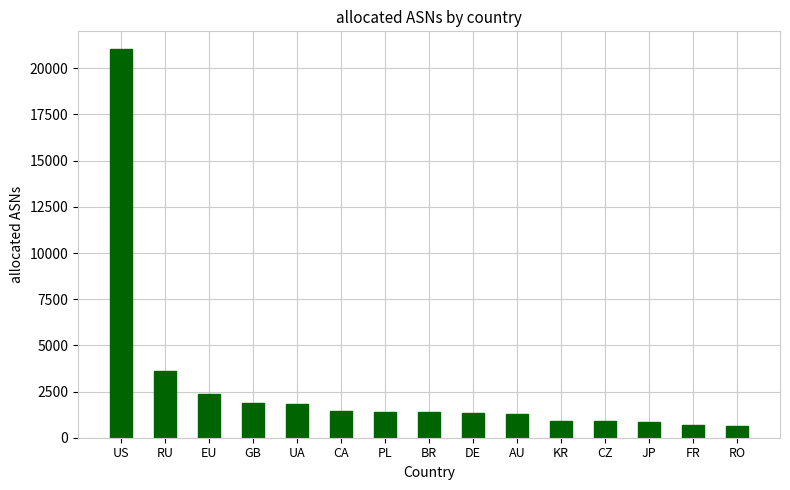

How many series are shown in this chart?

1